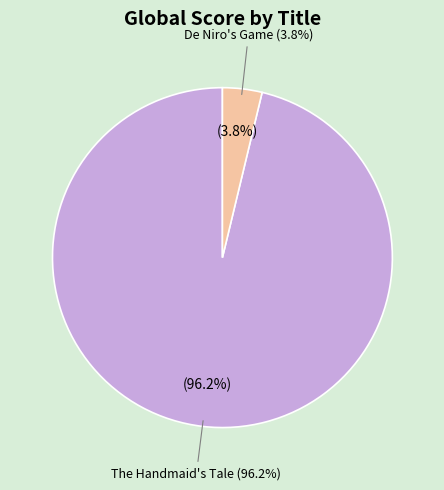

Does any single category account for the majority?

Yes